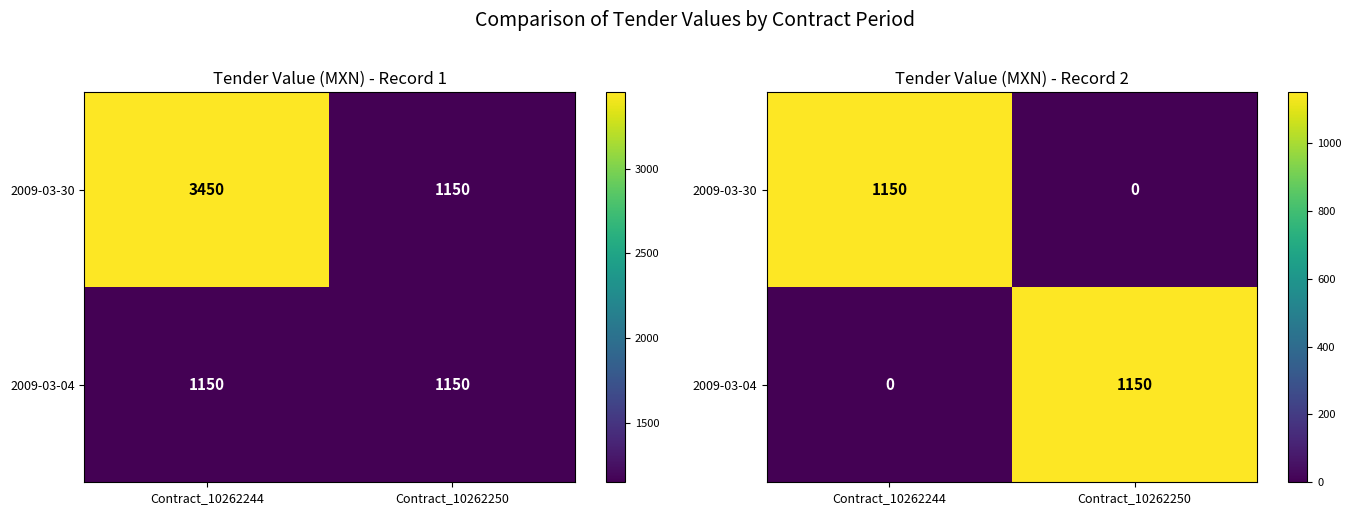

Which series has the largest range (max minus min)?

2009-03-30